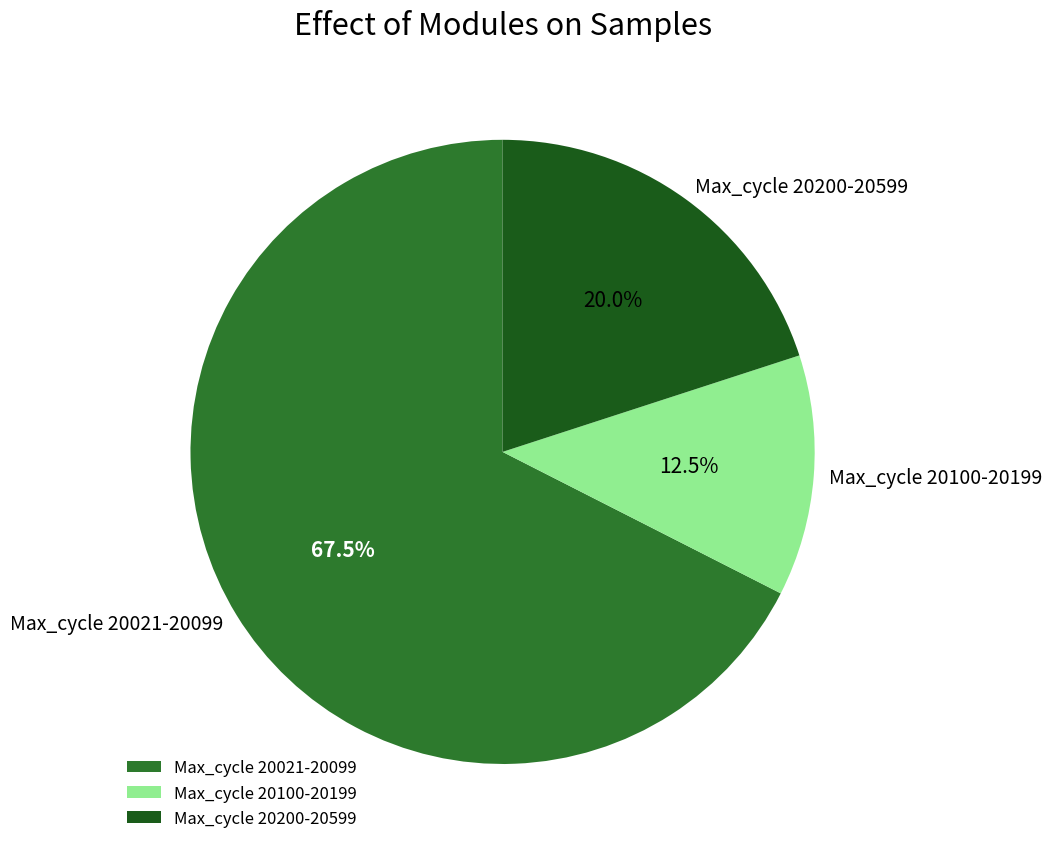

What is the ratio of the value at Max_cycle 20021-20099 to the value at Max_cycle 20200-20599?

3.4